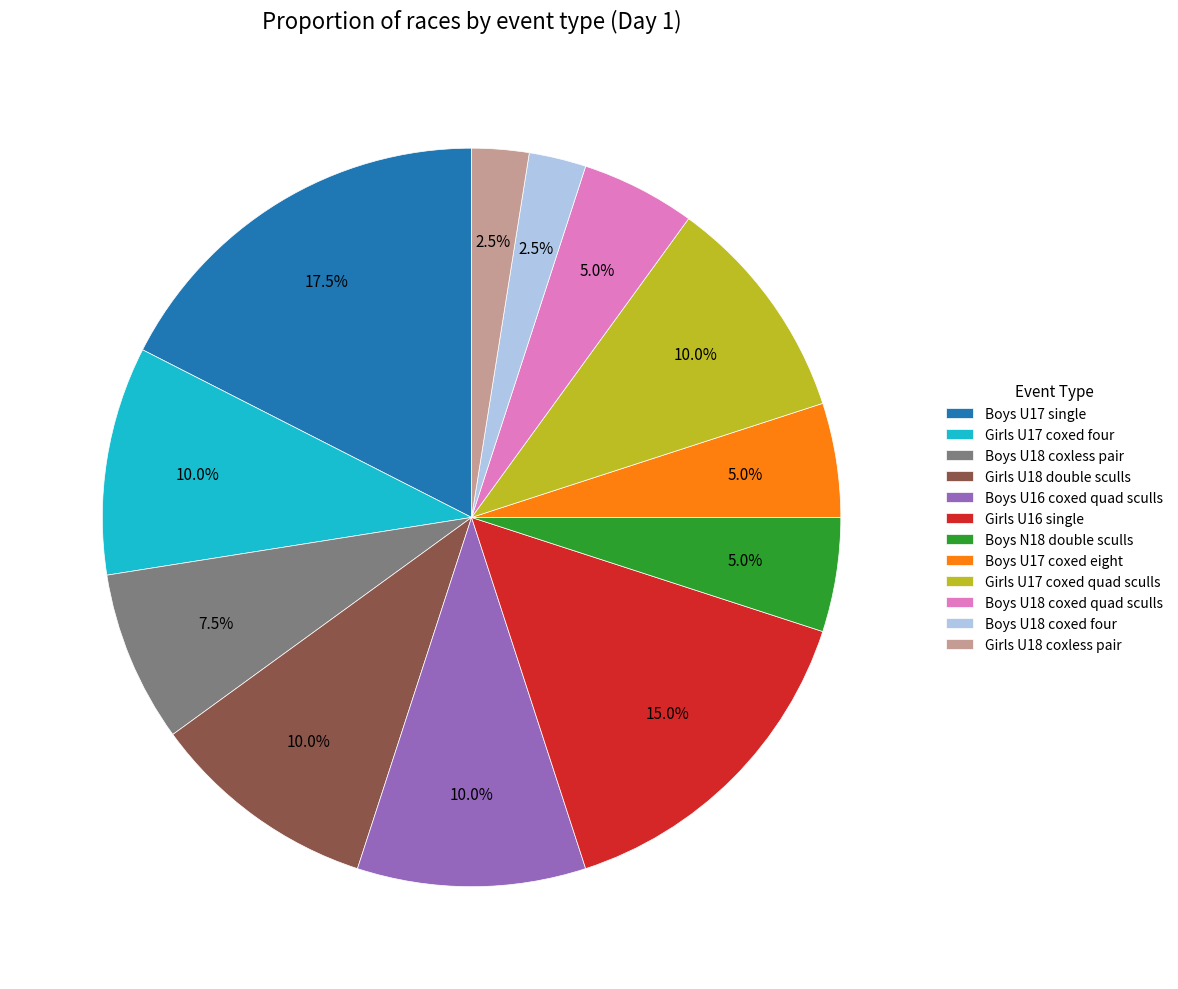

Does Girls U18 coxless pair account for over 50% of the chart?

No